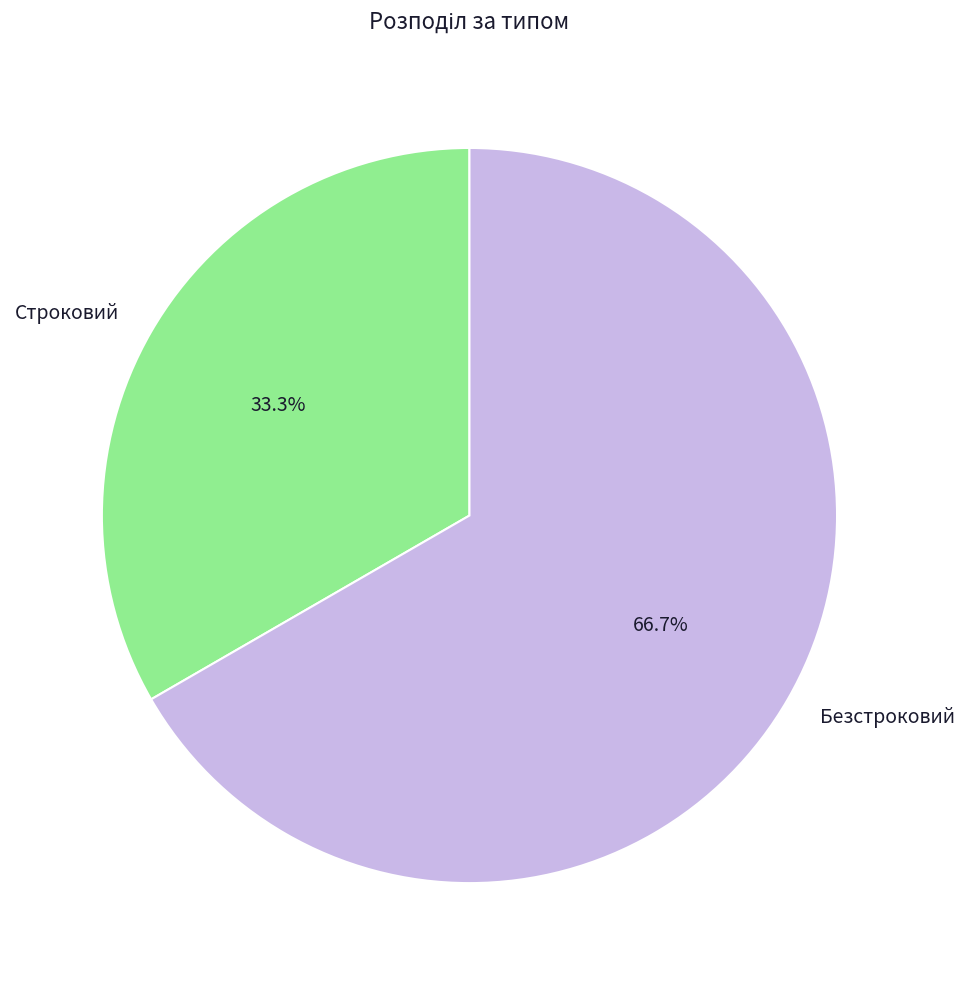

What percentage do Строковий and Безстроковий together represent?

100.0%